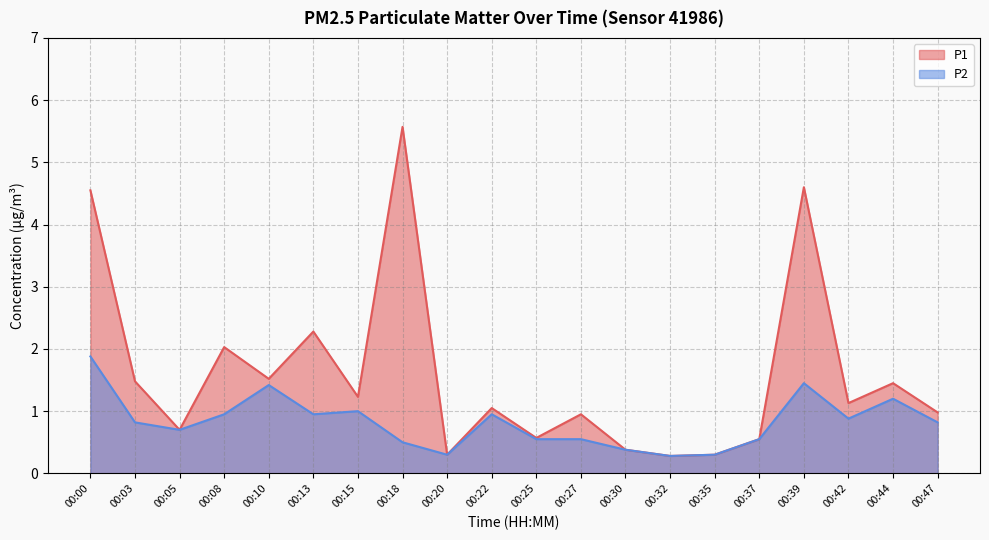

What value does the P2 series have at 00:35?

0.3